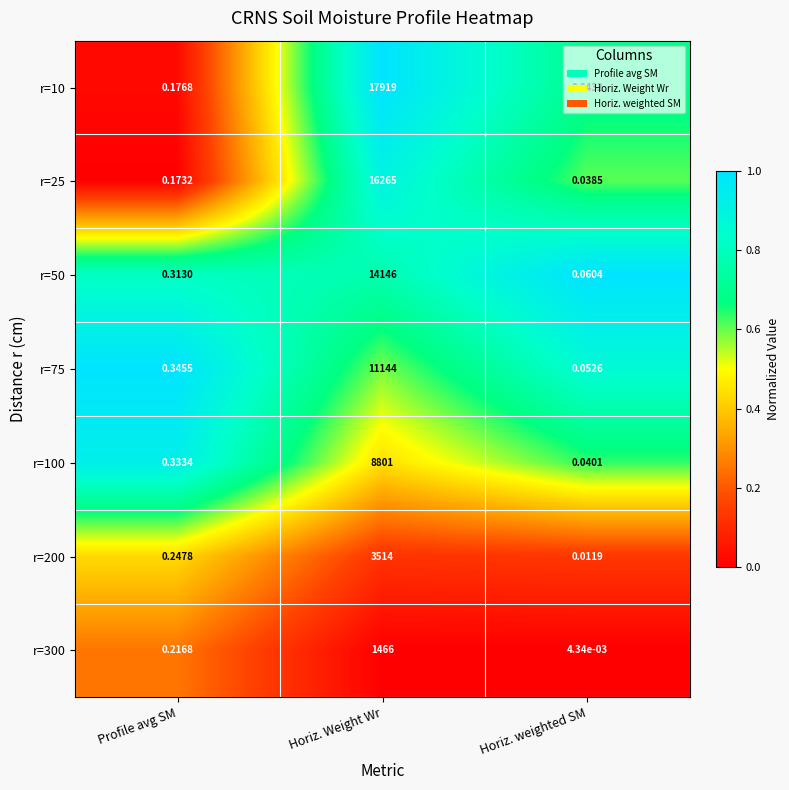

Between Profile avg SM and Horiz. Weight Wr, which series saw the biggest shift?

r=10